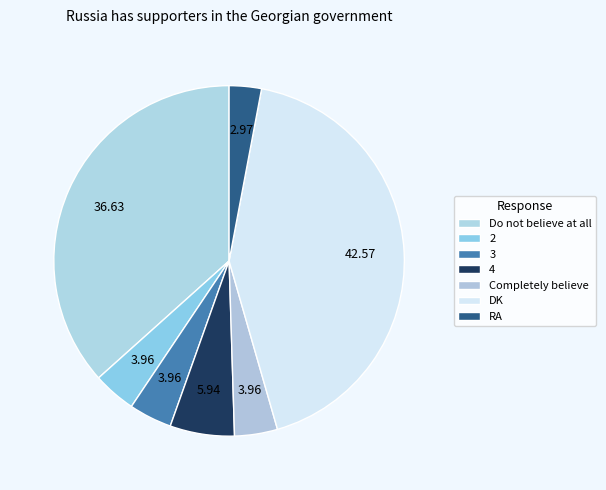

To the nearest percent, what percentage of the pie is Do not believe at all?

37%